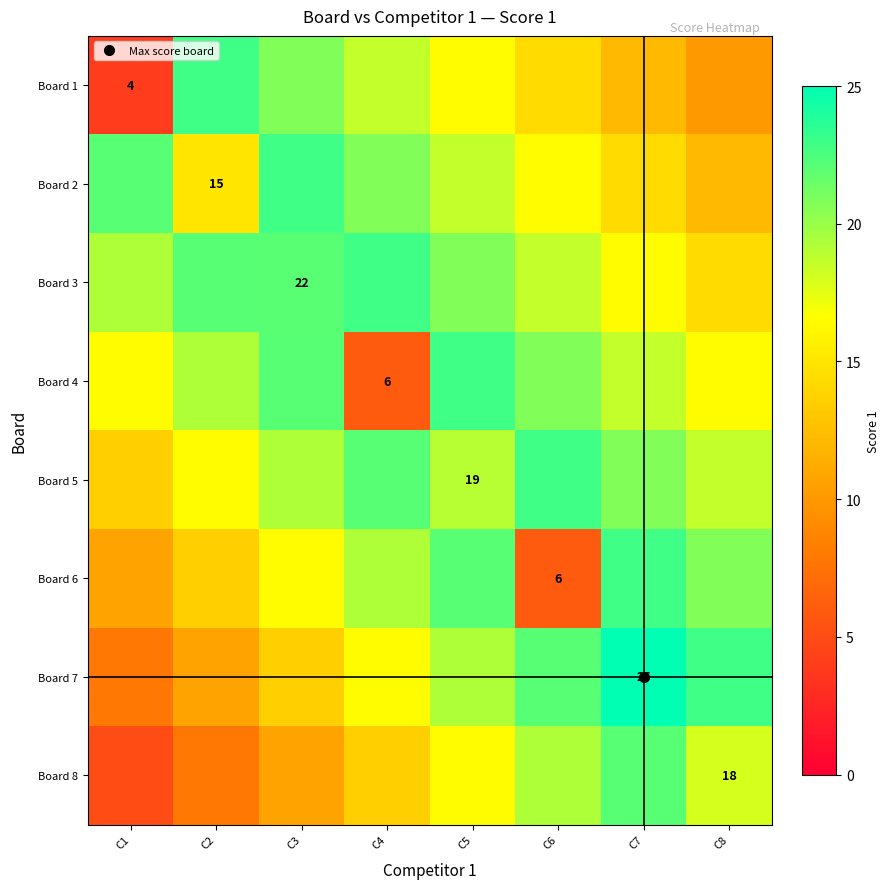

True or false: Board 3 has a value of 22.9 at C4.

True